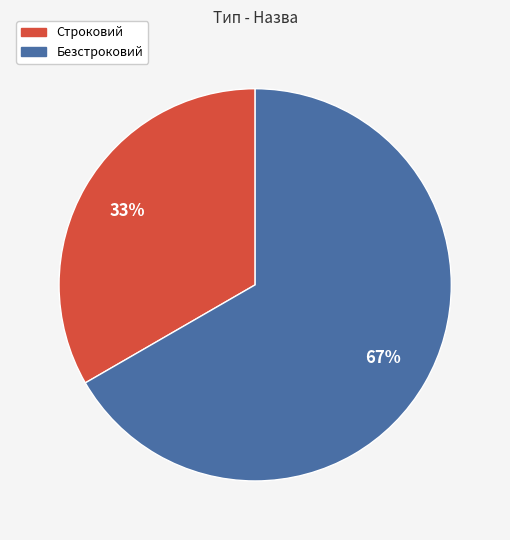

Does any single category account for the majority?

Yes